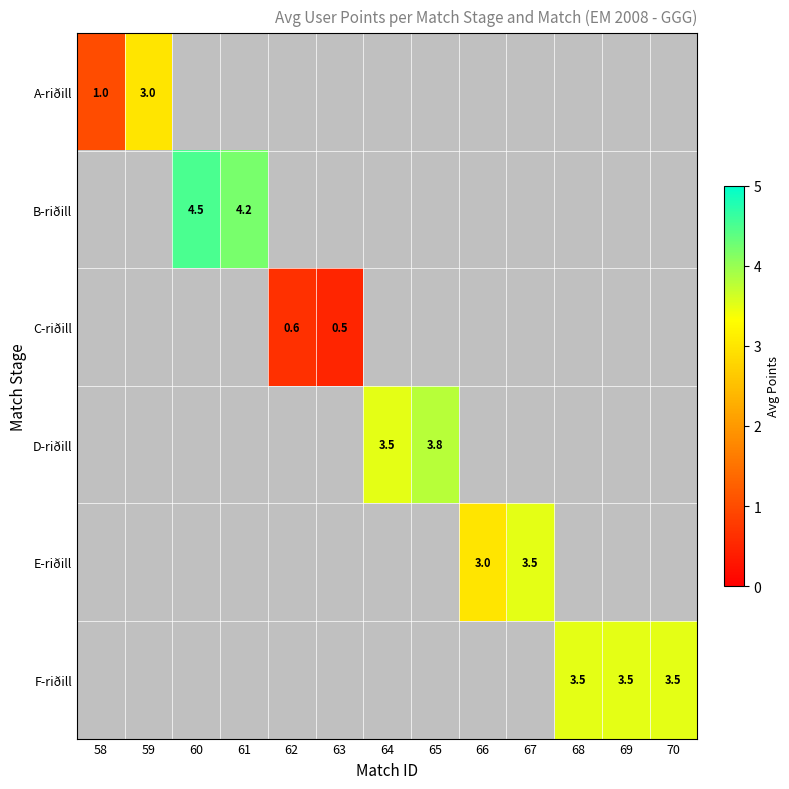

Count the number of categories in the chart.

13